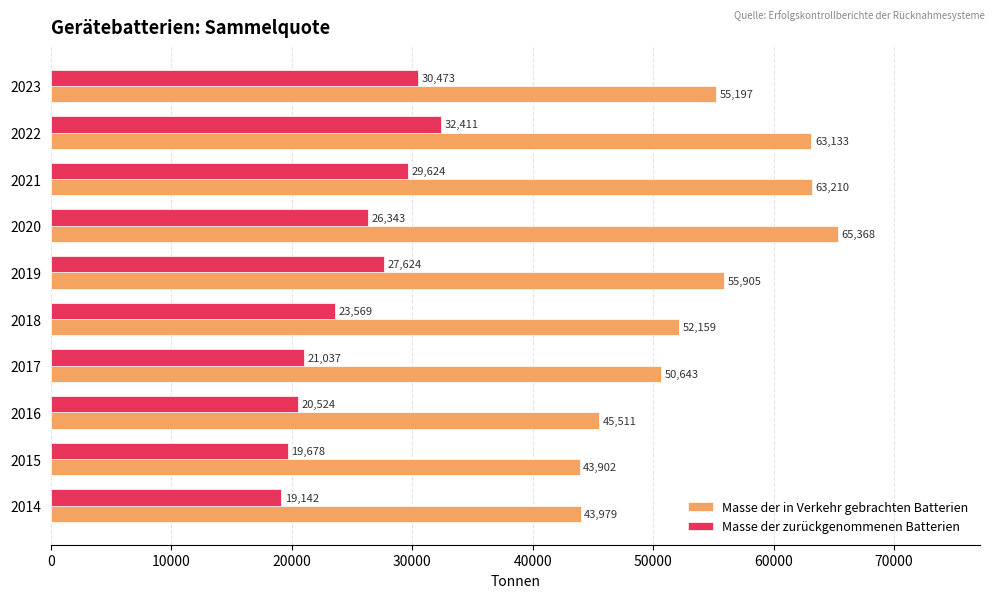

How many series are shown in this chart?

2